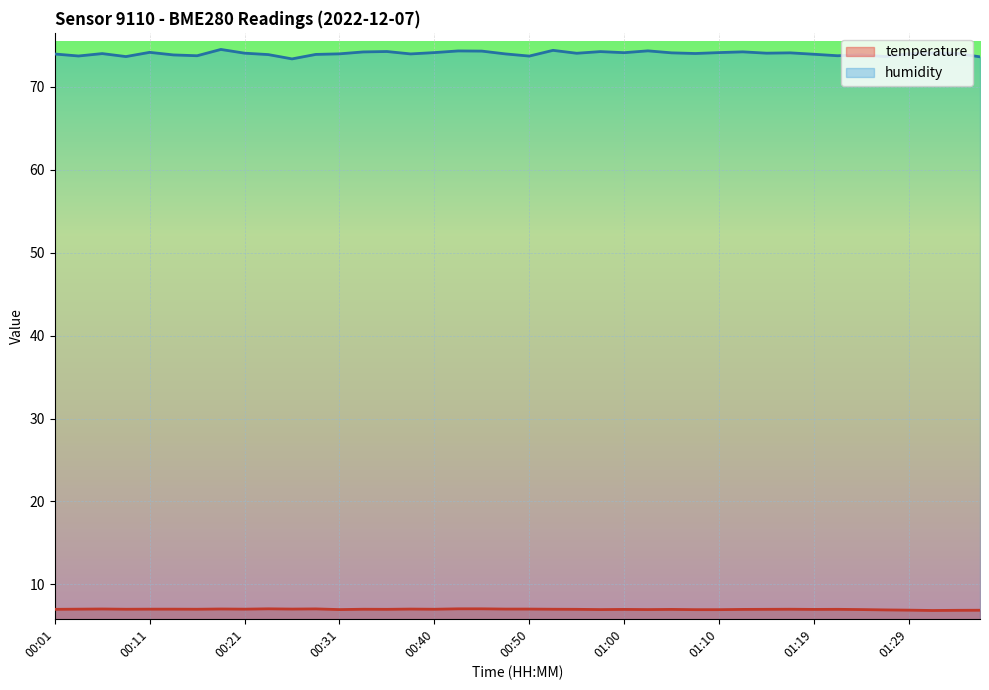

Count the number of data series in this chart.

2